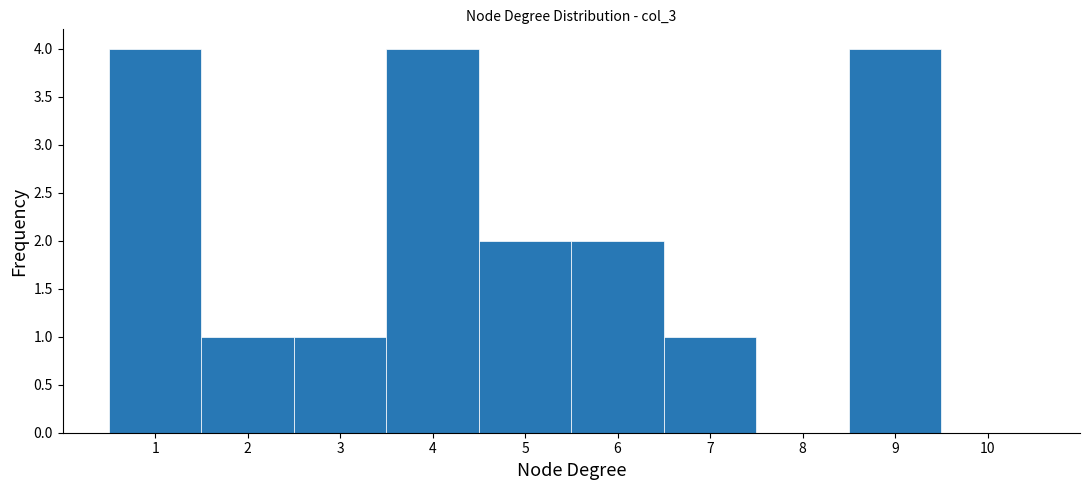

Reading left to right, transcribe this chart: for each bar, give the range it covers on the x-axis and its height. The values are not printed on the chart, so give them approximately, as read against the axis.

0.5 to 1.5: 4
1.5 to 2.5: 1
2.5 to 3.5: 1
3.5 to 4.5: 4
4.5 to 5.5: 2
5.5 to 6.5: 2
6.5 to 7.5: 1
7.5 to 8.5: 0
8.5 to 9.5: 4
9.5 to 10.5: 0